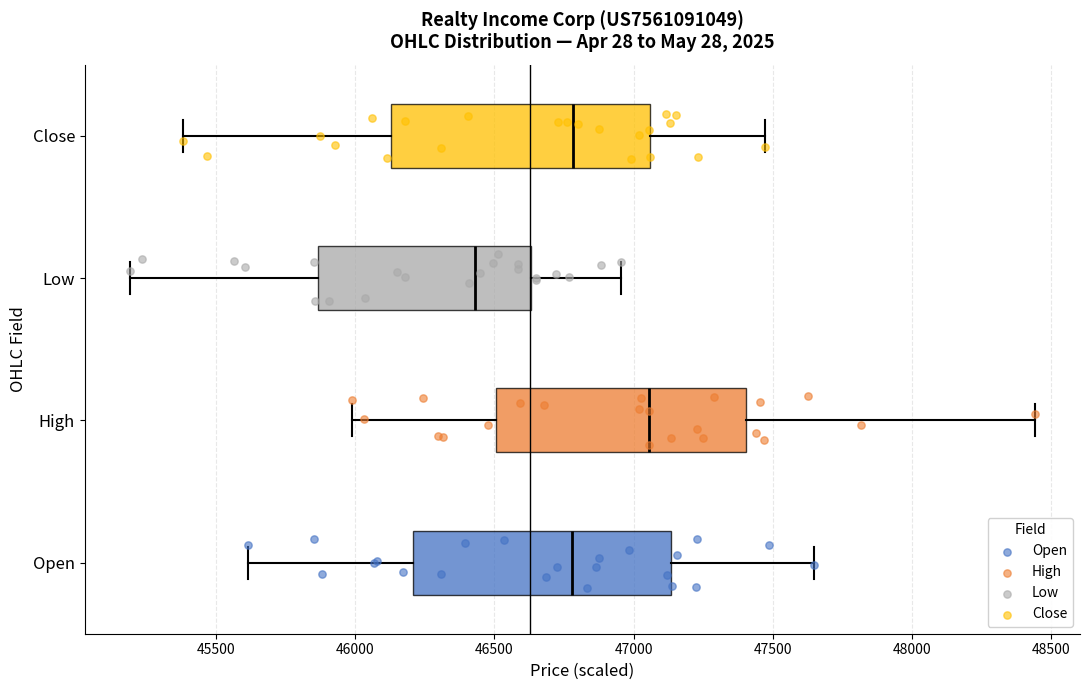

Reading bottom to top, read every box against the x-axis: the position of its median line, the range the box covers, and the ends of its whiskers. The values are not printed on the chart, so give them approximately, as read against the axis.

Open: median 46800, box 46200 to 47150, whiskers 45600 to 47650
High: median 47050, box 46500 to 47400, whiskers 46000 to 48450
Low: median 46450, box 45850 to 46650, whiskers 45200 to 46950
Close: median 46800, box 46150 to 47050, whiskers 45400 to 47450